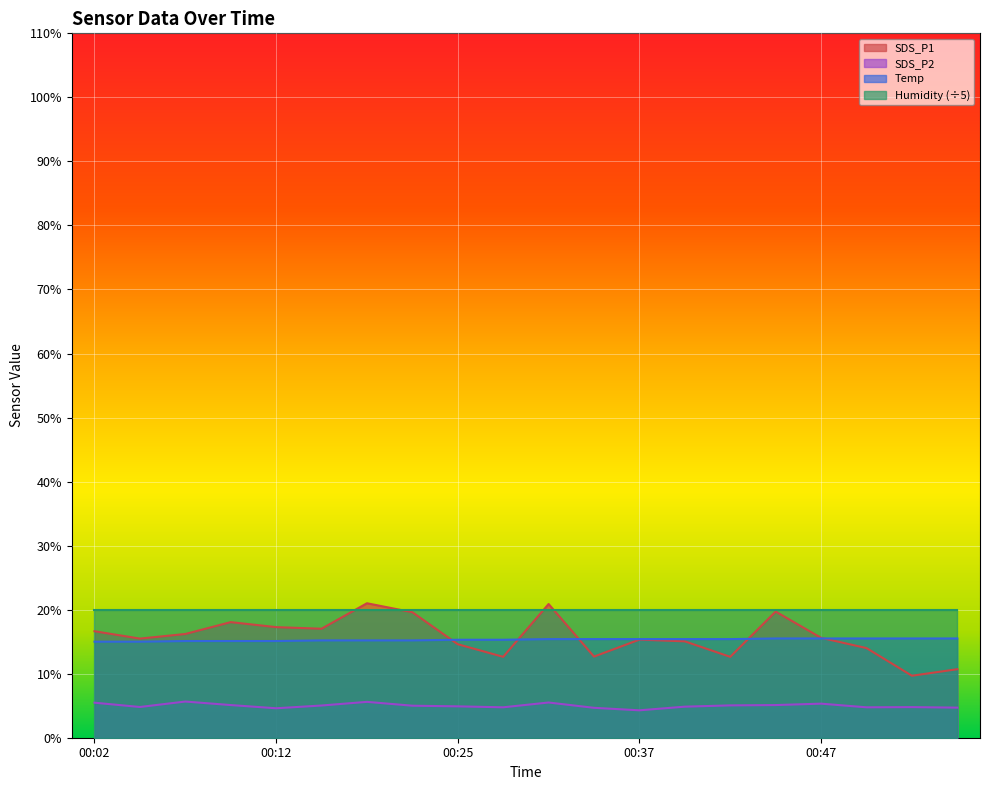

At which category is the sum across all series the highest?

00:17